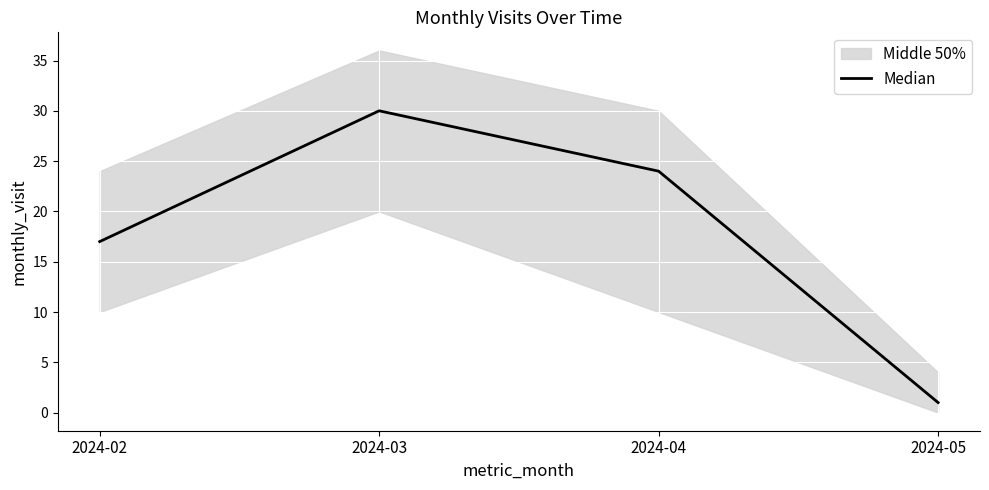

Rank the categories by value from highest to lowest.

2024-03, 2024-04, 2024-02, 2024-05